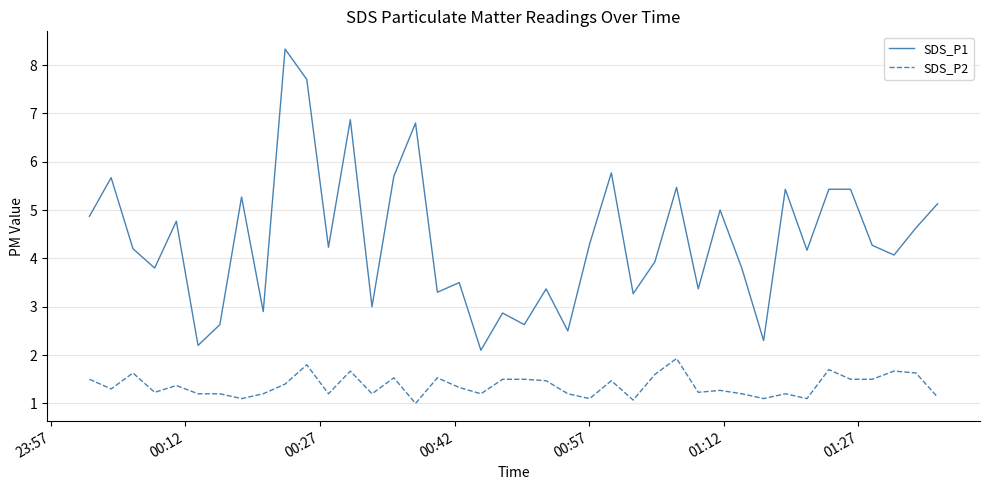

Which series has the widest spread of values?

SDS_P1